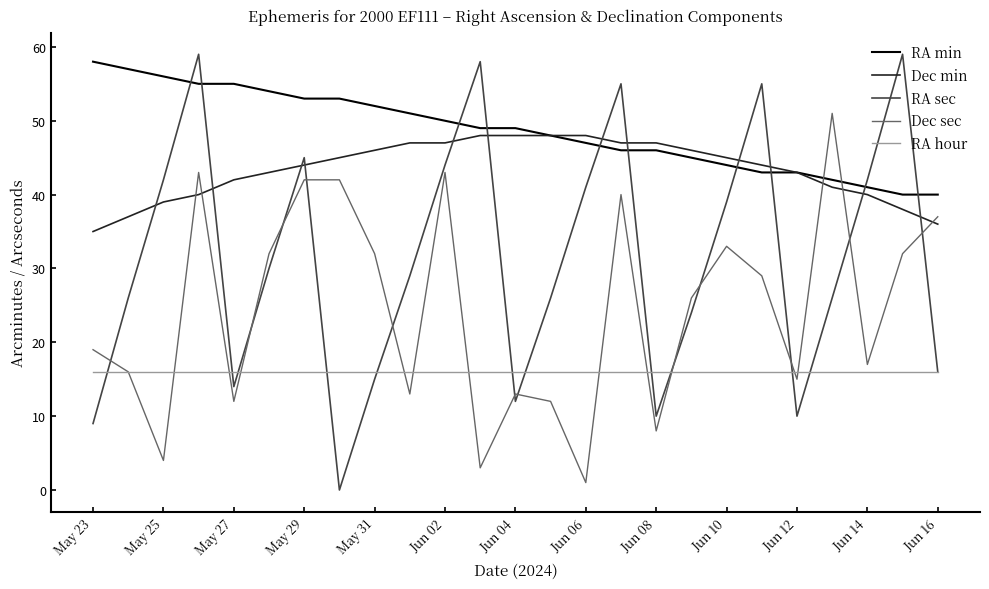

True or false: RA min and RA sec intersect in this chart.

True